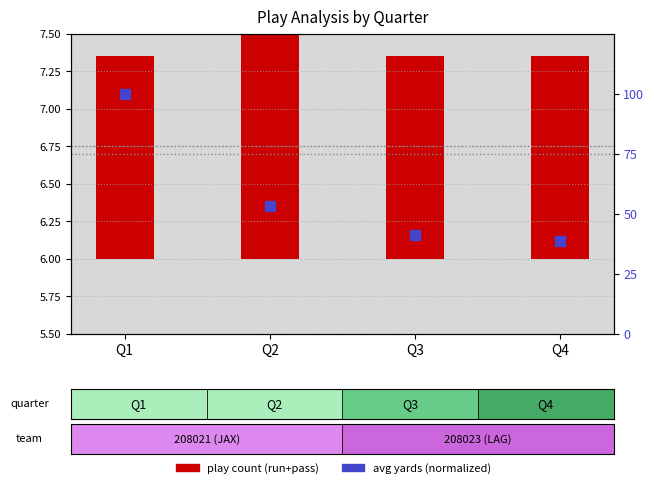

Between Q3 and Q4, which is larger?

Q3